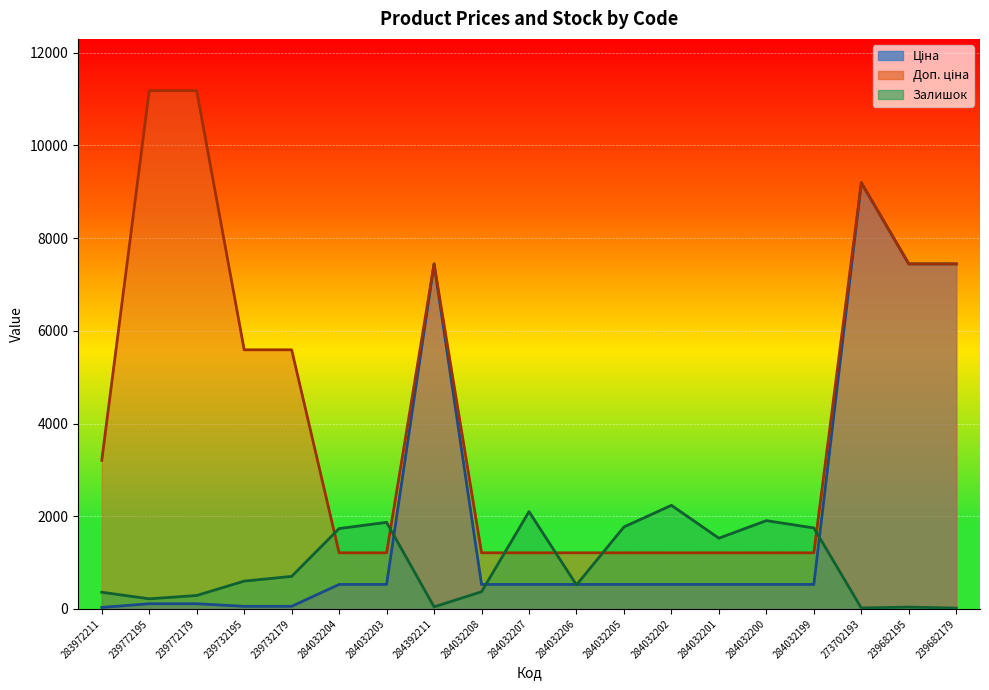

Reading right to left, extract all data points from this chart.

Ціна: 7444.6	7444.6	9196.3	528.2	528.2	528.2	528.2	528.2	528.2	528.2	528.2	7444.6	528.2	528.2	55.9	55.9	111.8	111.8	32.0
Доп. ціна: 7444.6	7444.6	9196.3	1210.7	1210.7	1210.7	1210.7	1210.7	1210.7	1210.7	1210.7	7444.6	1210.7	1210.7	5591.0	5591.0	11182.0	11182.0	3205.0
Залишок: 17.0	40.0	20.0	1747.0	1905.0	1526.0	2235.0	1769.0	518.0	2099.0	371.0	44.0	1868.0	1734.0	702.0	600.0	290.0	218.0	360.0